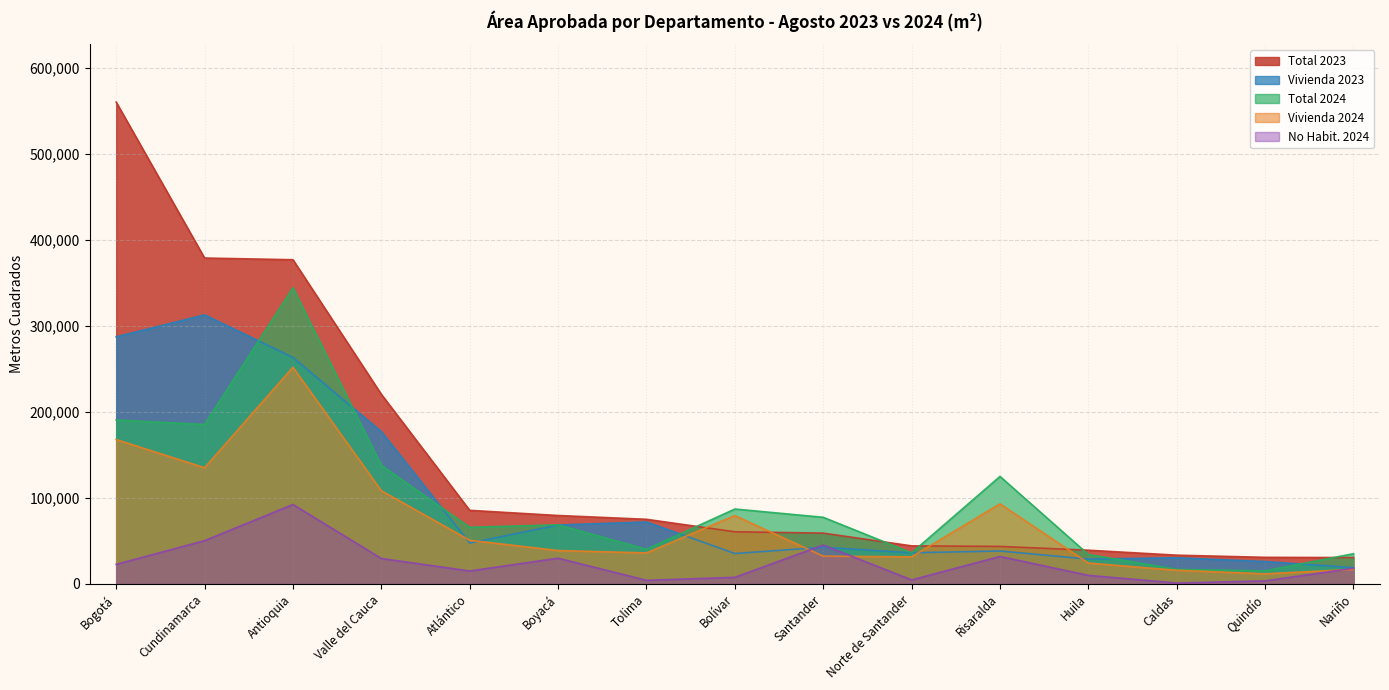

Which has a higher value, Nariño or Antioquia?

Antioquia